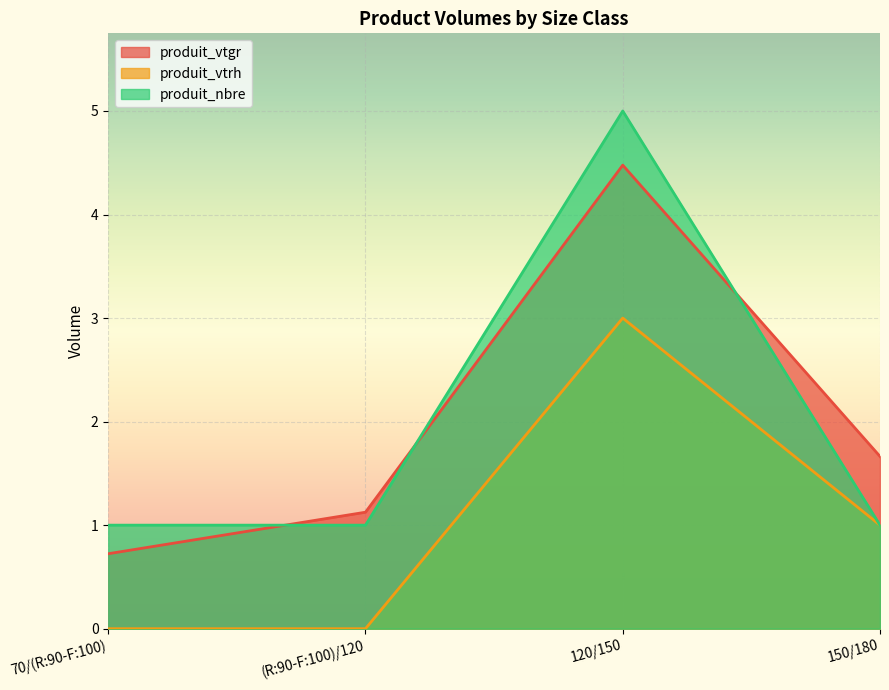

True or false: produit_vtrh has a value of 0.0 at 70/(R:90-F:100).

True